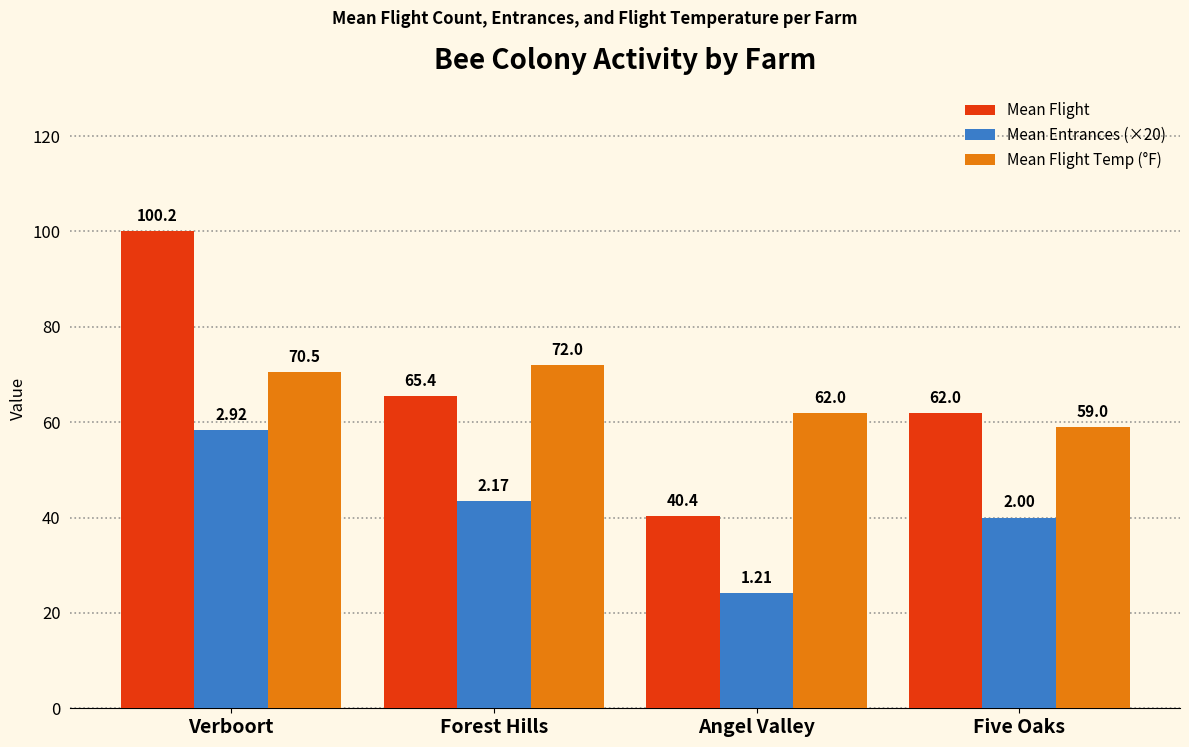

Which series has the largest range (max minus min)?

Mean Flight